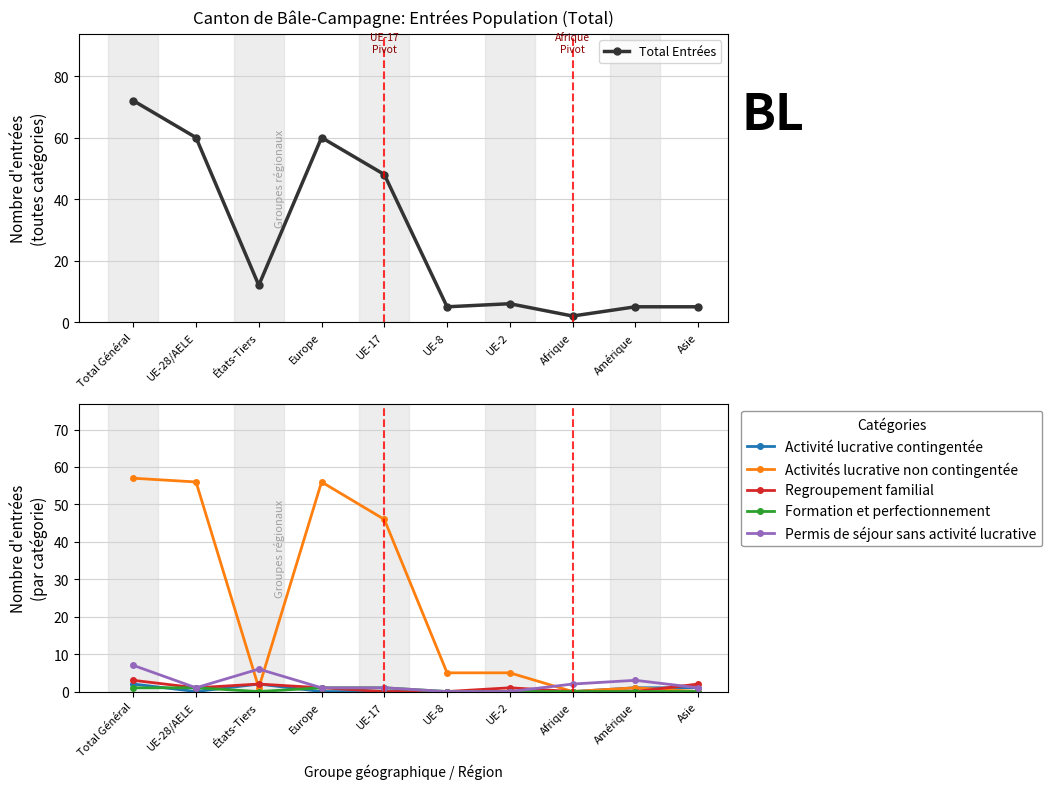

Reading left to right, transcribe all the data shown in this chart.

Total Entrées: Total Général=72	UE-28/AELE=60	États-Tiers=12	Europe=60	UE-17=48	UE-8=5	UE-2=6	Afrique=2	Amérique=5	Asie=5
Activité lucrative contingentée: Total Général=2	UE-28/AELE=0	États-Tiers=2	Europe=0	UE-17=0	UE-8=0	UE-2=0	Afrique=0	Amérique=1	Asie=1
Activités lucrative non contingentée: Total Général=57	UE-28/AELE=56	États-Tiers=1	Europe=56	UE-17=46	UE-8=5	UE-2=5	Afrique=0	Amérique=1	Asie=0
Regroupement familial: Total Général=3	UE-28/AELE=1	États-Tiers=2	Europe=1	UE-17=0	UE-8=0	UE-2=1	Afrique=0	Amérique=0	Asie=2
Formation et perfectionnement: Total Général=1	UE-28/AELE=1	États-Tiers=0	Europe=1	UE-17=1	UE-8=0	UE-2=0	Afrique=0	Amérique=0	Asie=0
Permis de séjour sans activité lucrative: Total Général=7	UE-28/AELE=1	États-Tiers=6	Europe=1	UE-17=1	UE-8=0	UE-2=0	Afrique=2	Amérique=3	Asie=1